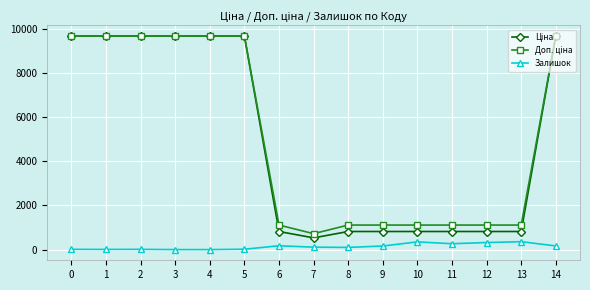

True or false: Залишок has more than 2 points higher than both neighbors.

True